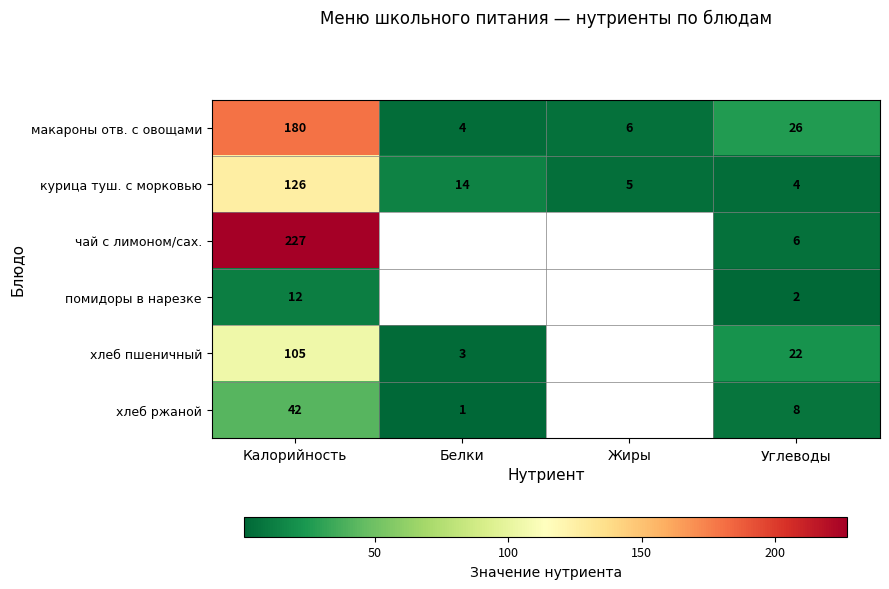

What is the difference between the highest and lowest values at Калорийность?

215